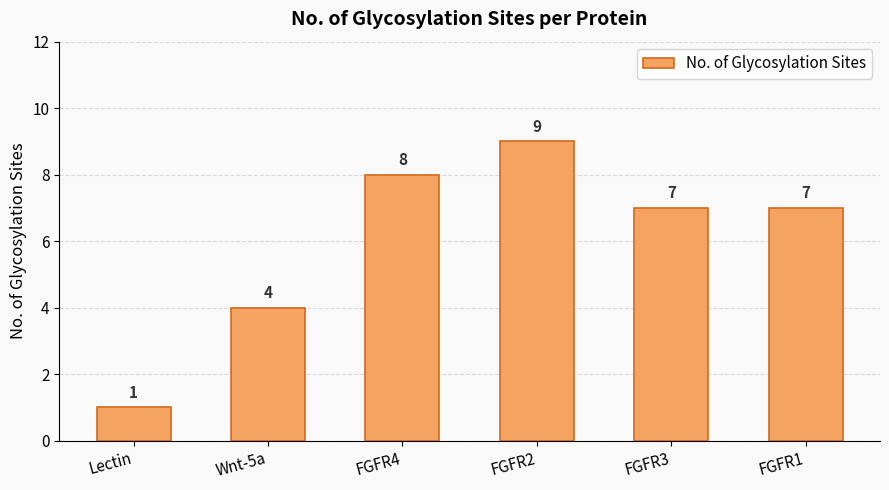

The value at Wnt-5a is 4. True or false?

True